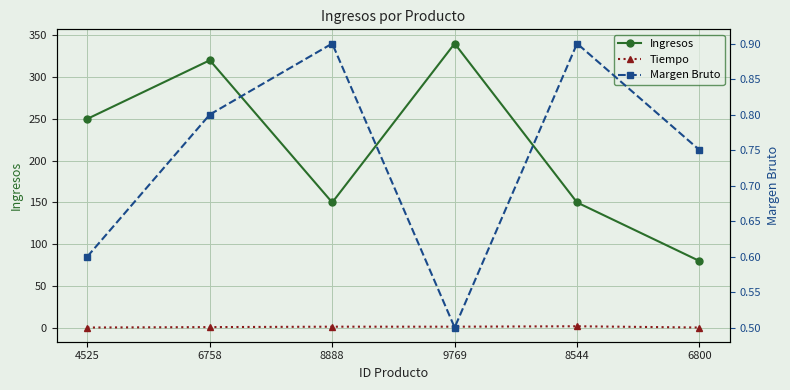

True or false: Margen Bruto and Ingresos cross at least once.

False